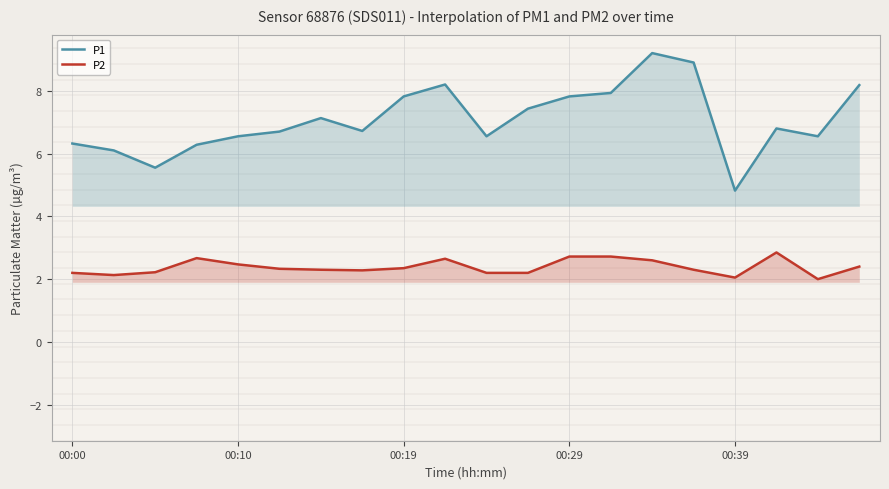

Which series has the largest range (max minus min)?

P1